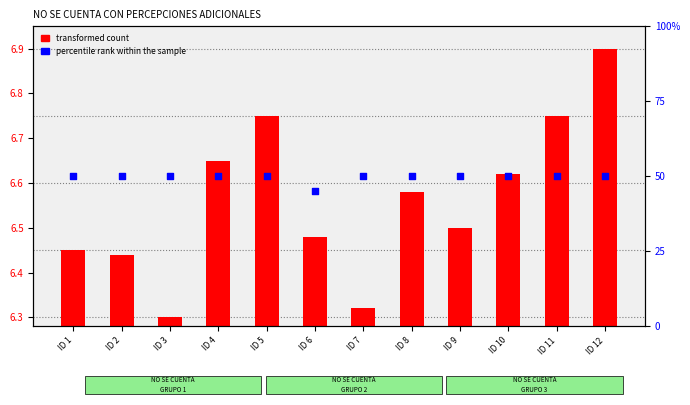

At how many categories does at least one series exceed 10?

12